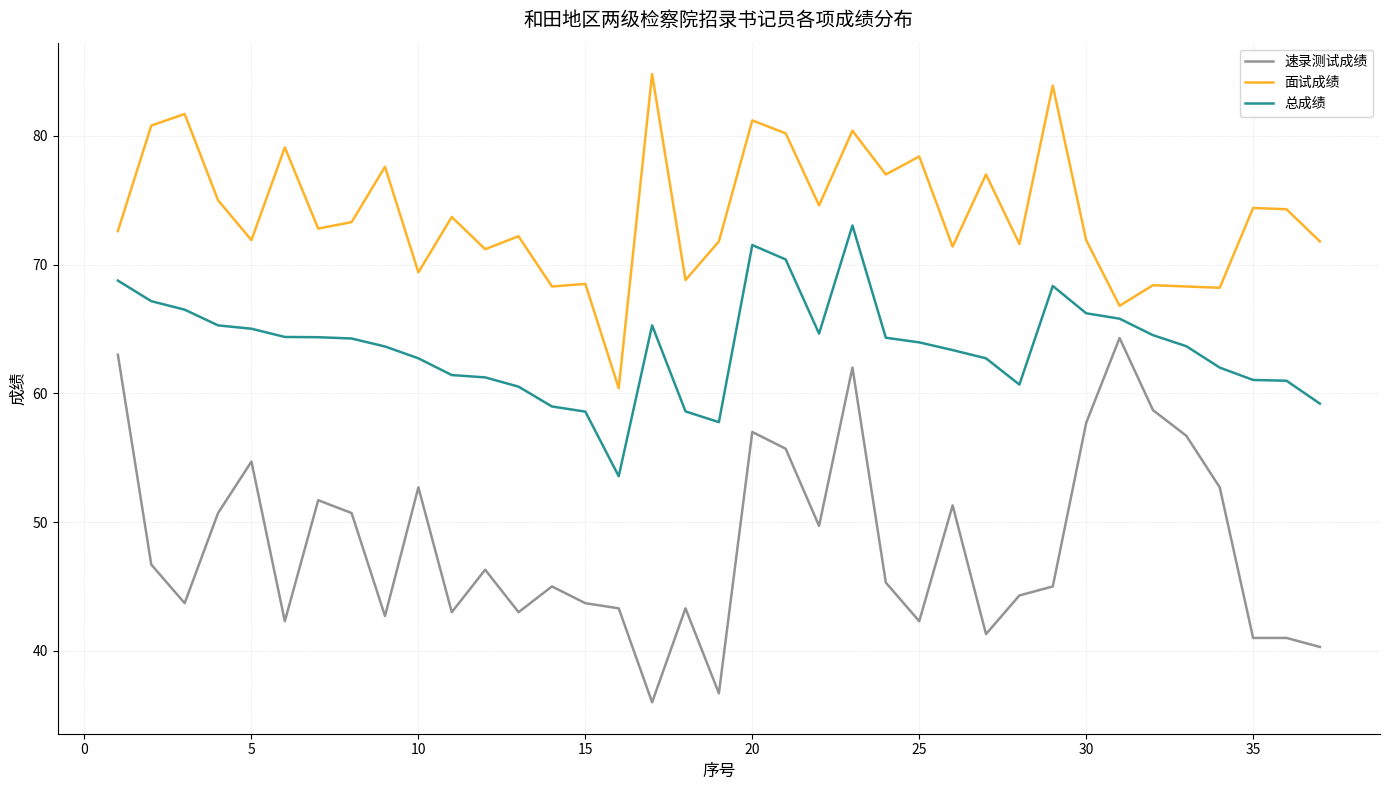

Which series has the largest range (max minus min)?

速录测试成绩